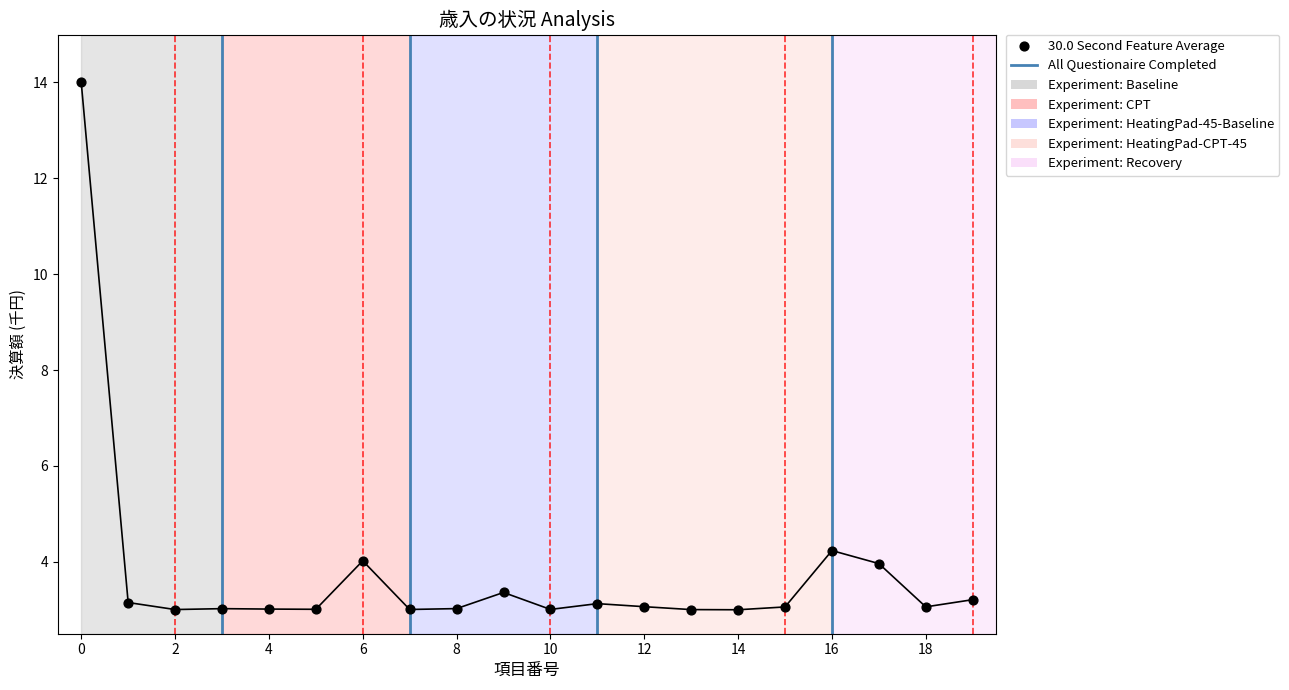

What is the range of Y values (max minus min)?

11.0